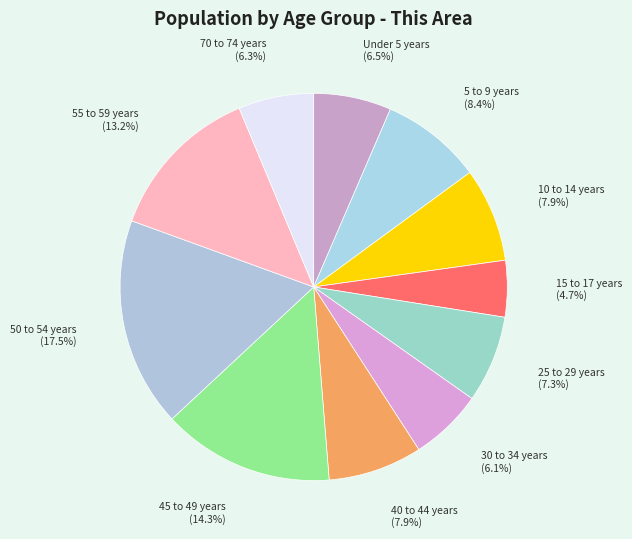

Do 10 to 14 years and Under 5 years together represent more than half of the pie?

No